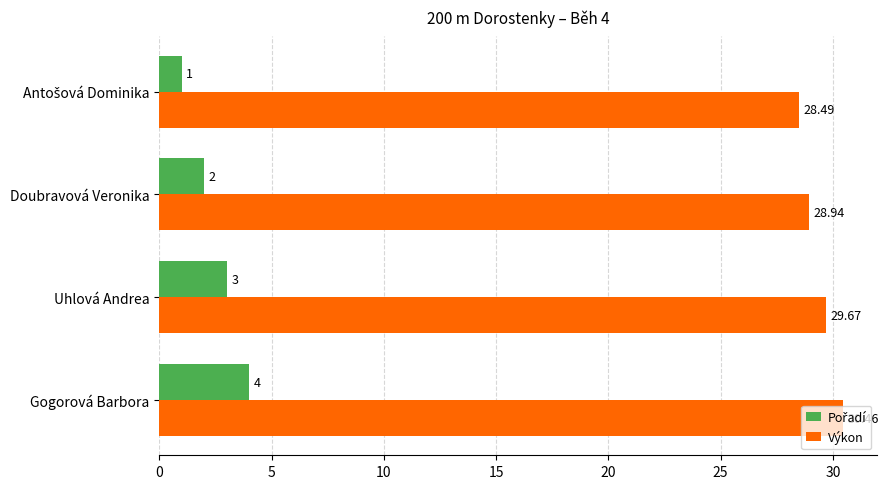

At which category does the chart reach its peak across all series?

Gogorová Barbora